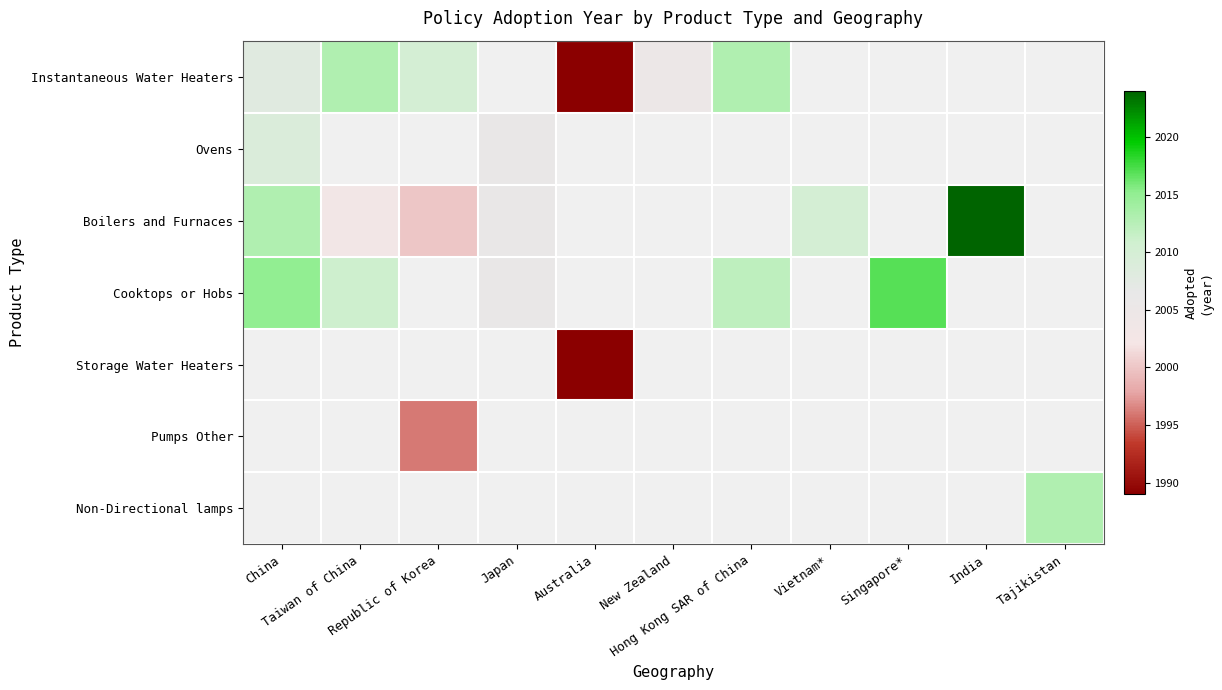

Where is Cooktops or Hobs nearest to the value 2011?

Taiwan of China